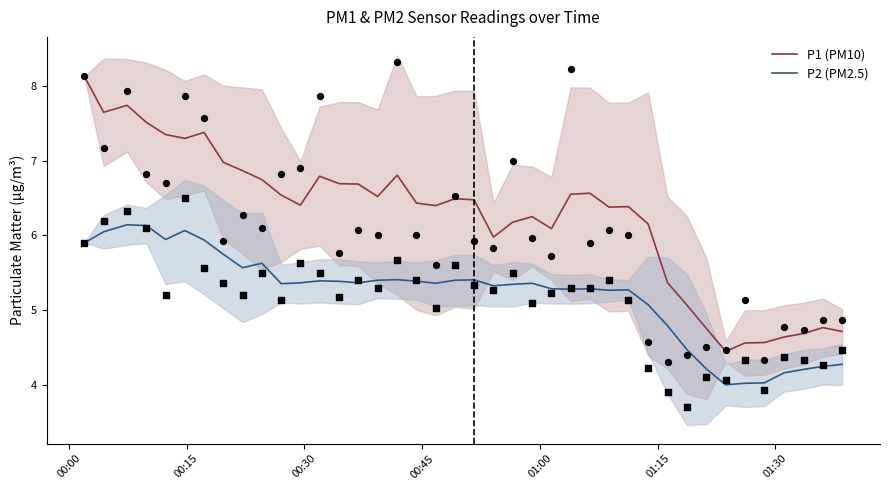

Which series contains the highest Y value?

P1 (PM10)